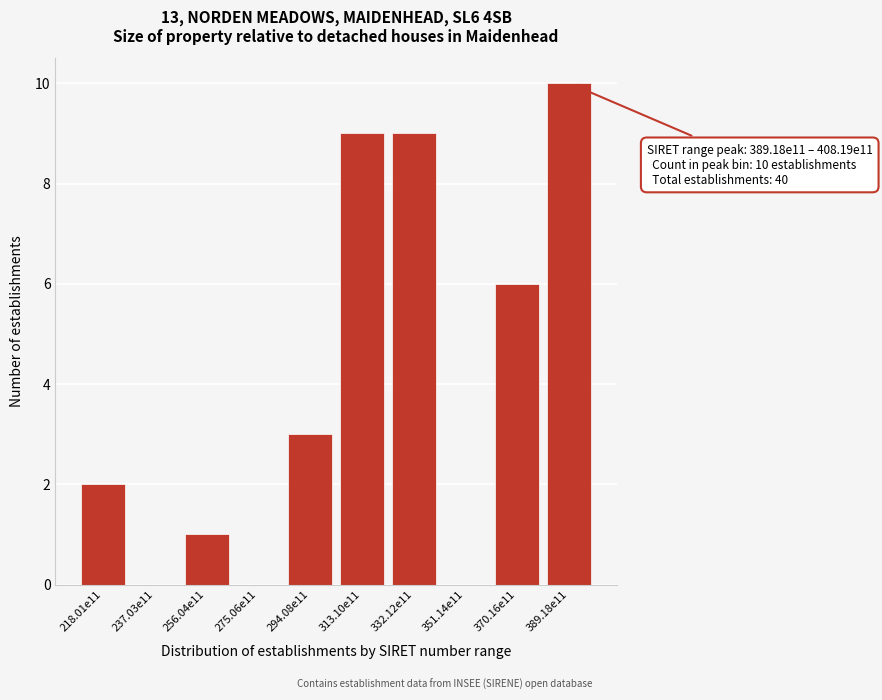

Reading right to left, extract all data points from this chart.

389.18e11=10	370.16e11=6	351.14e11=0	332.12e11=9	313.10e11=9	294.08e11=3	275.06e11=0	256.04e11=1	237.03e11=0	218.01e11=2